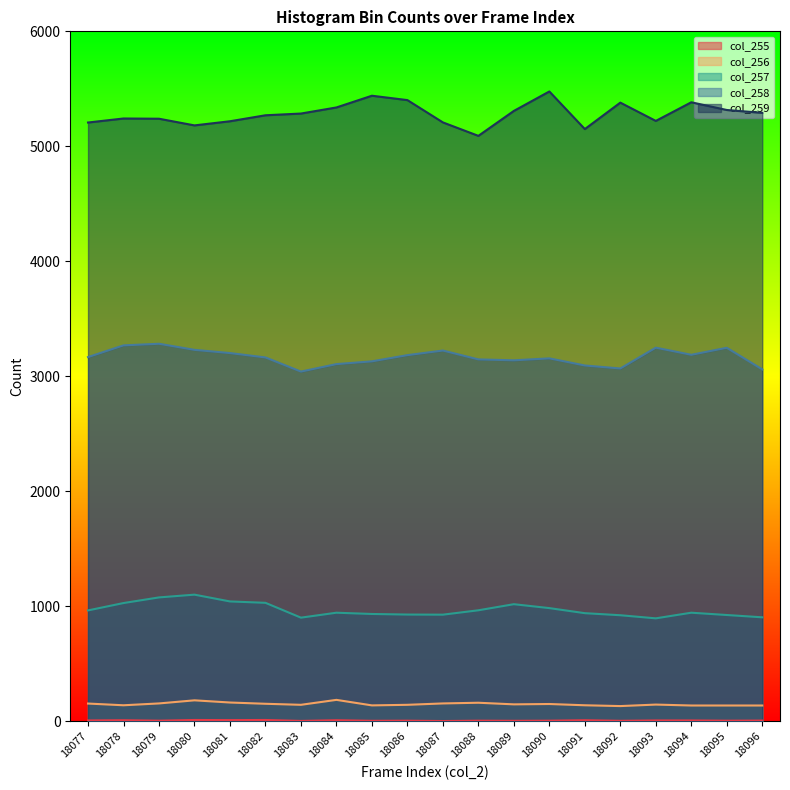

What is the difference between the maximum and minimum values in the col_255 series?

9